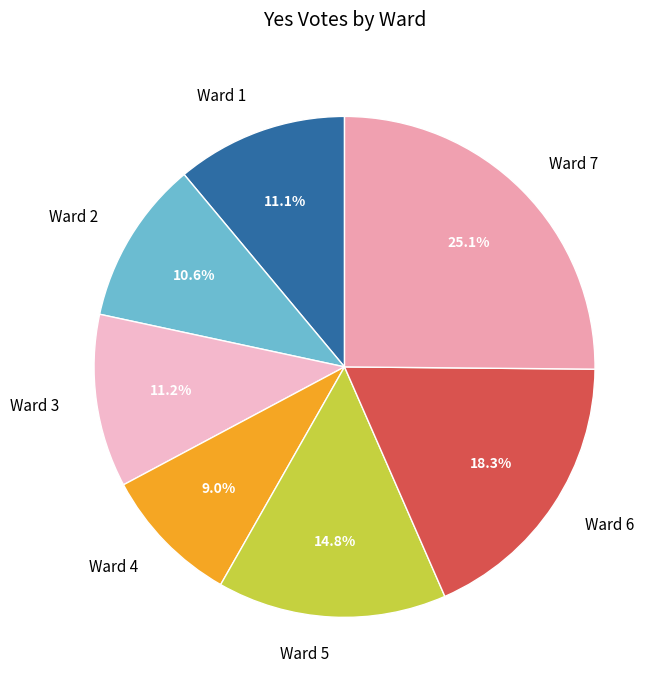

What percentage is NOT represented by Ward 4?

91.0%